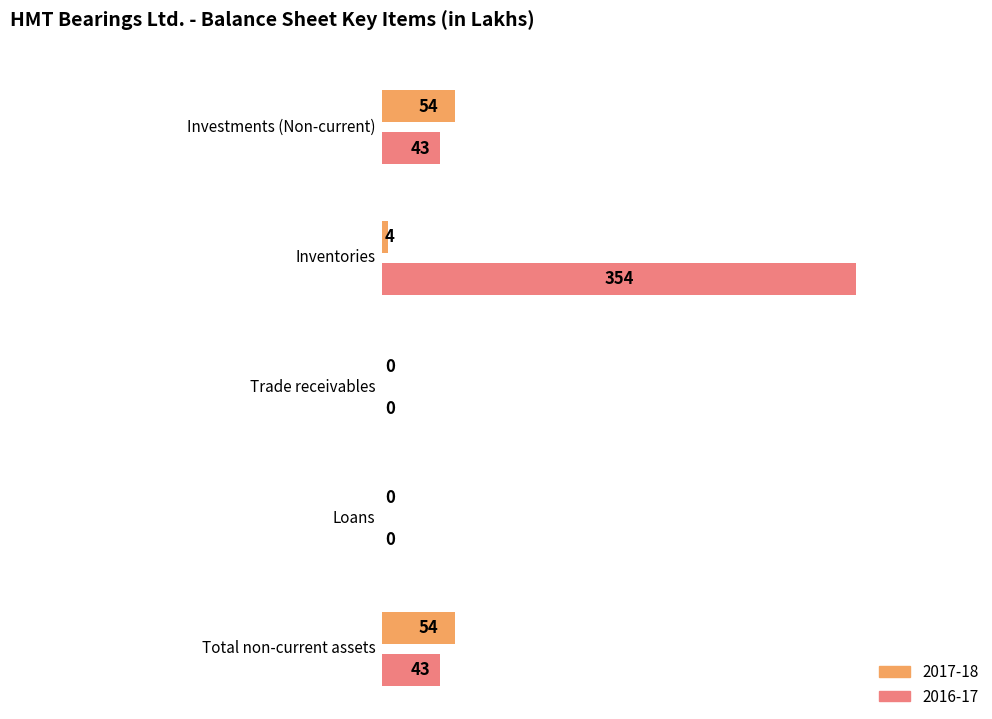

At how many categories does at least one series exceed 124?

1